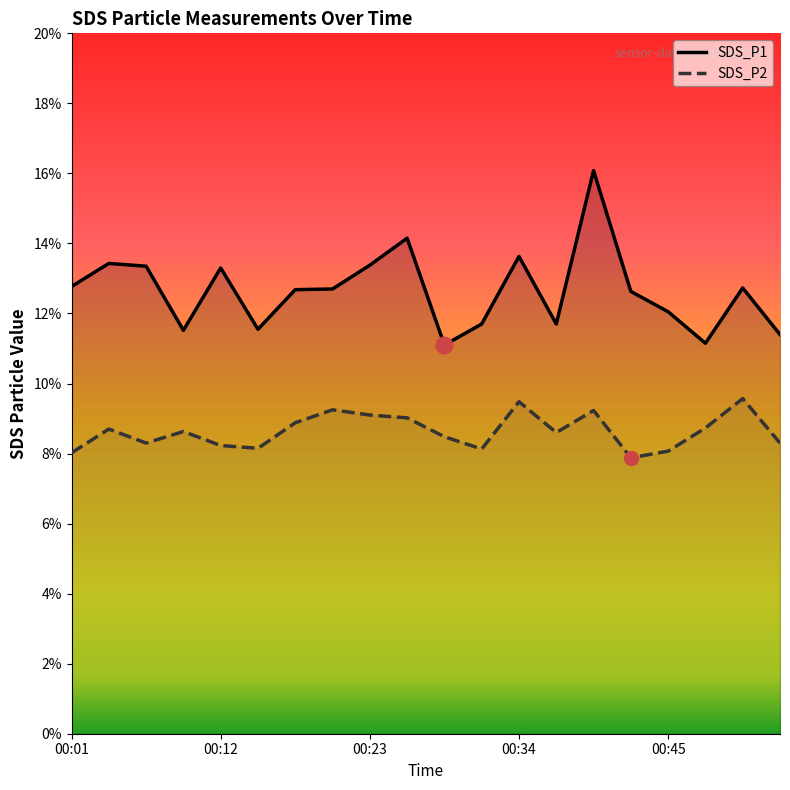

Which series has the largest range (max minus min)?

SDS_P1